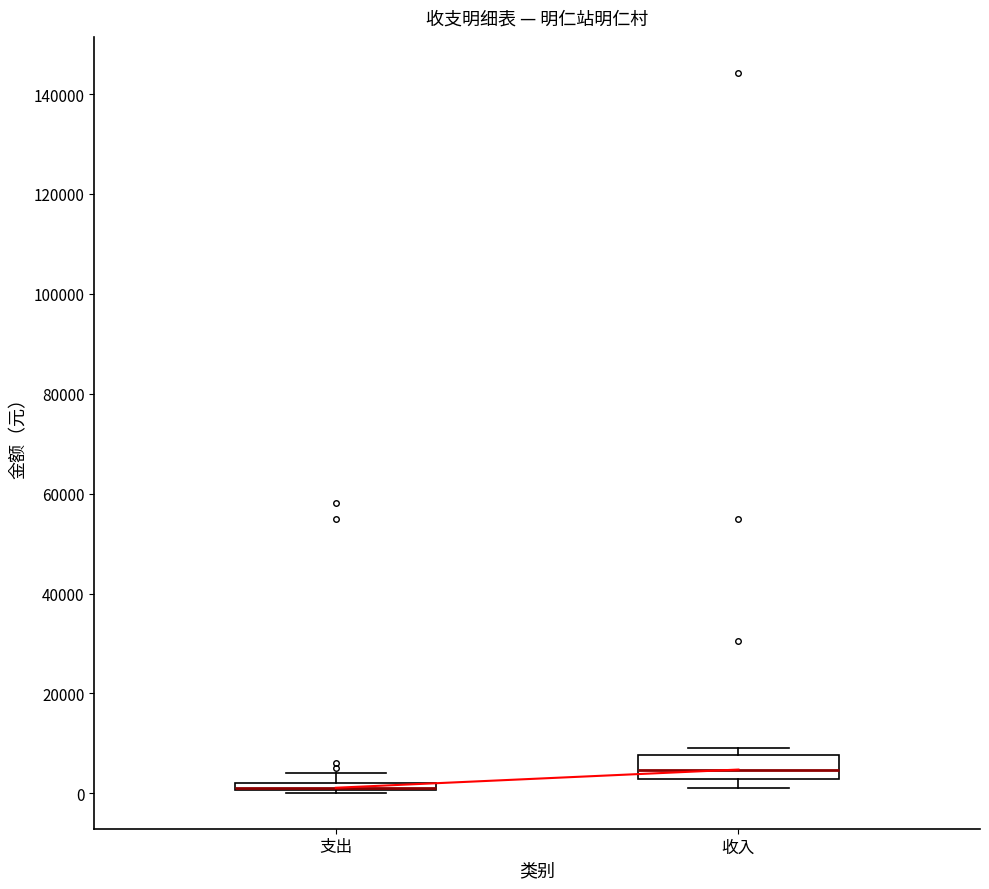

Where is the upper edge of the box for 支出 on the y-axis? The values are not printed on the chart, so give them approximately, as read against the axis.

2000